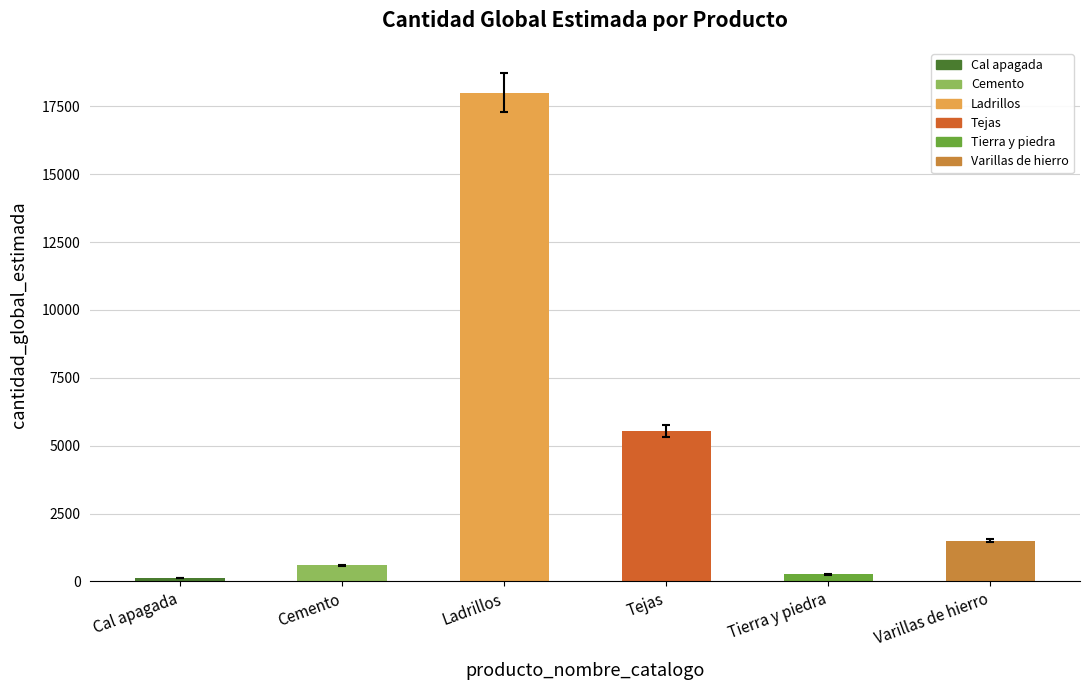

The value at Tierra y piedra is 131. True or false?

False